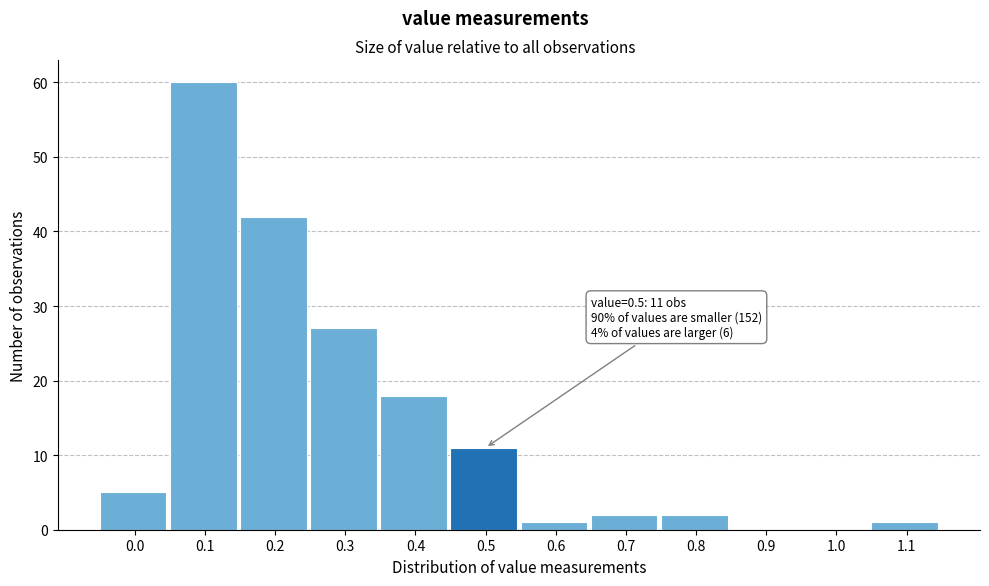

Reading left to right, list all the values displayed in this chart.

0.0=5	0.1=60	0.2=42	0.3=27	0.4=18	0.5=11	0.6=1	0.7=2	0.8=2	0.9=0	1.0=0	1.1=1